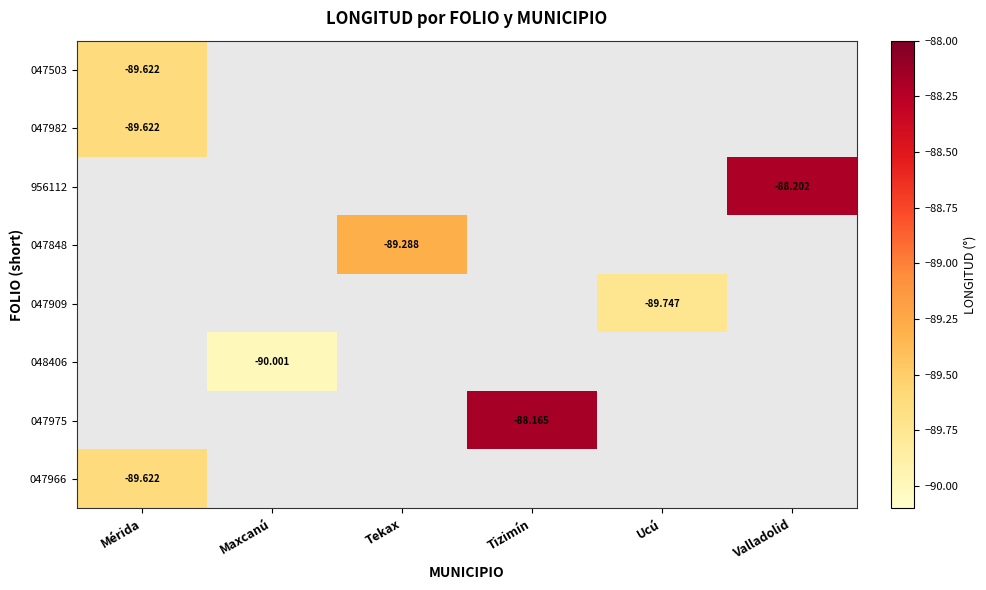

What is the smallest value displayed?

-90.0